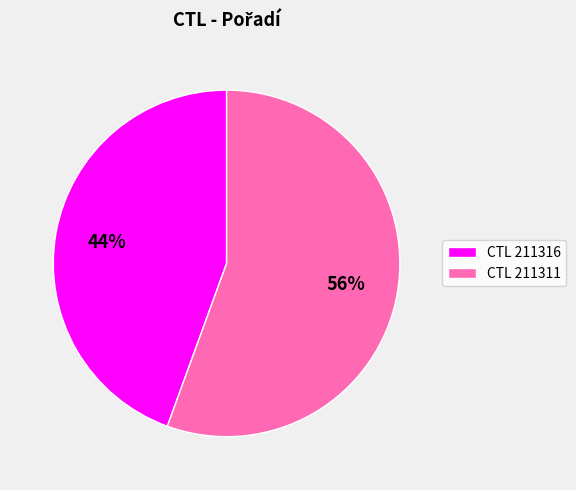

Which has a higher value, CTL 211311 or CTL 211316?

CTL 211311